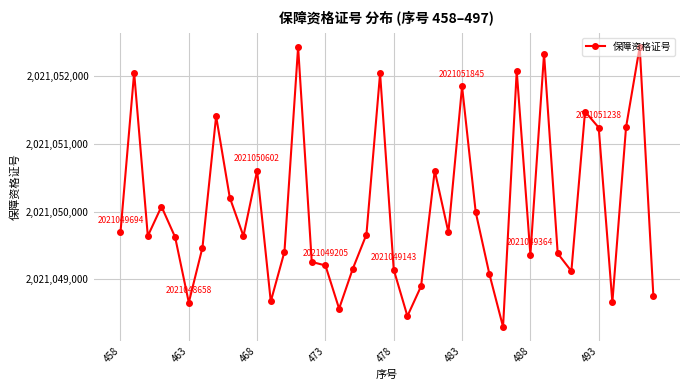

What is the greatest value displayed?

2021052427